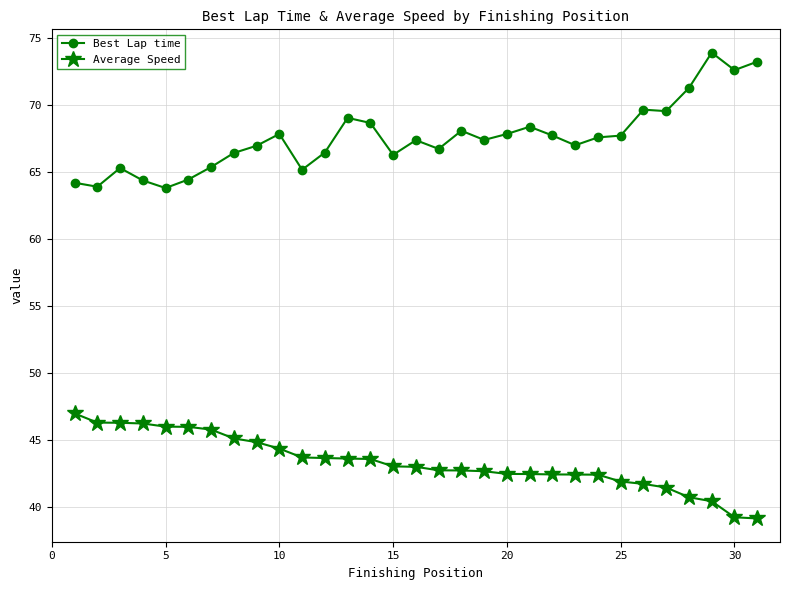

List the series in order of their peak value, lowest first.

Average Speed, Best Lap time